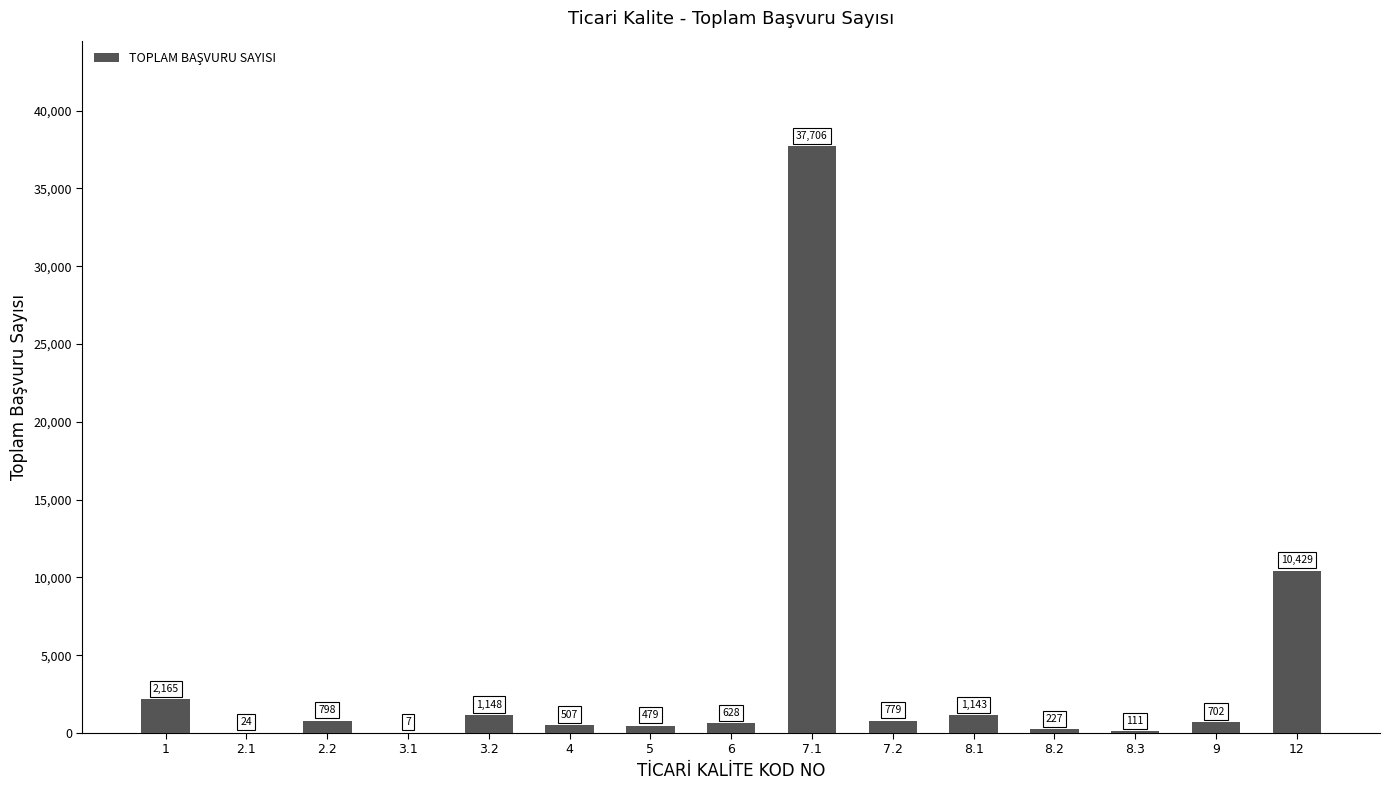

Are the bars grouped side by side (vs. stacked)?

No